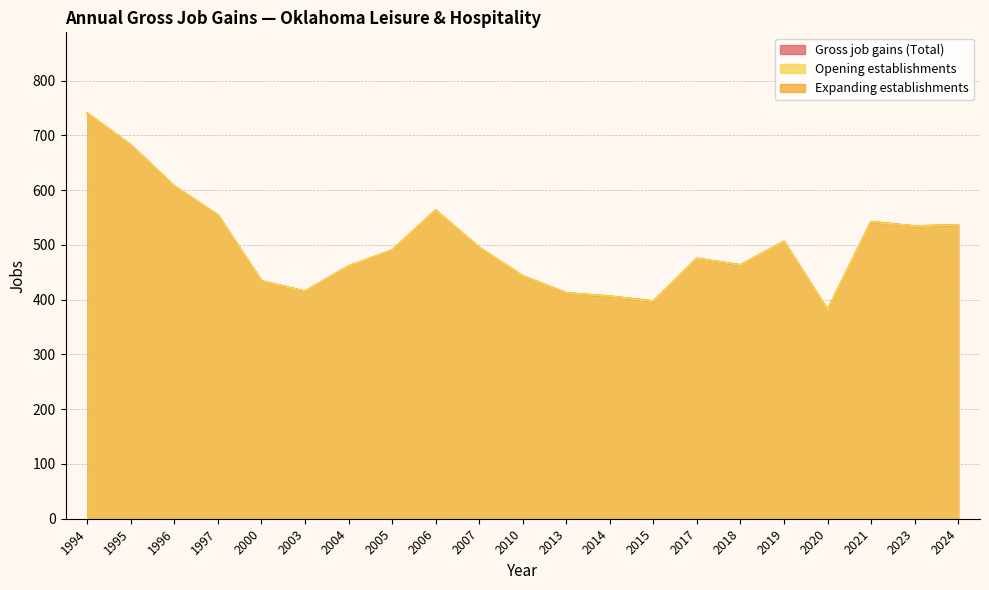

How many data points in Gross job gains (Total) are less than 490?

10